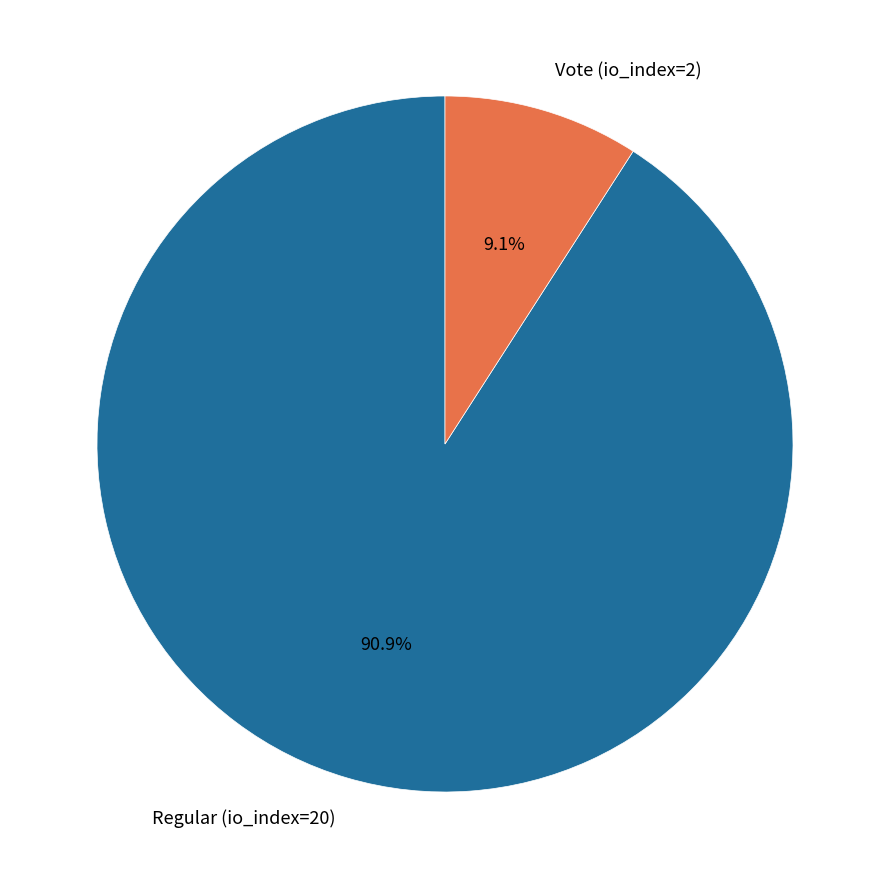

What percentage is the Vote (io_index=2) slice, to the nearest percent?

9%